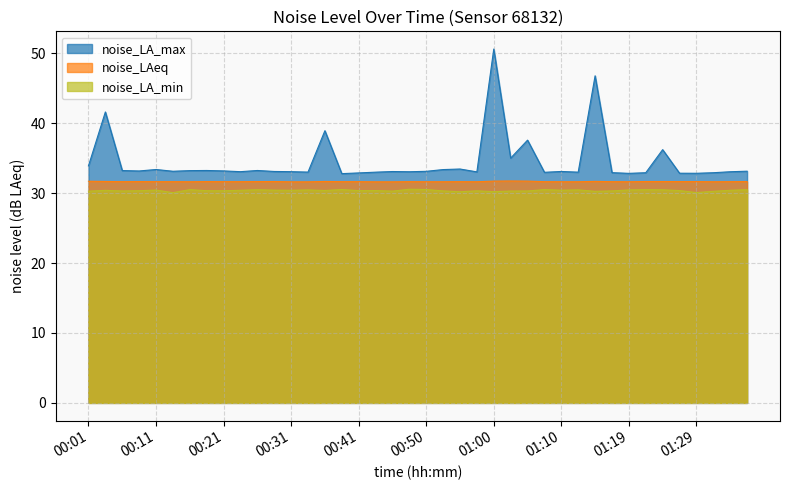

What is the label of the 14th point from the left?

00:33